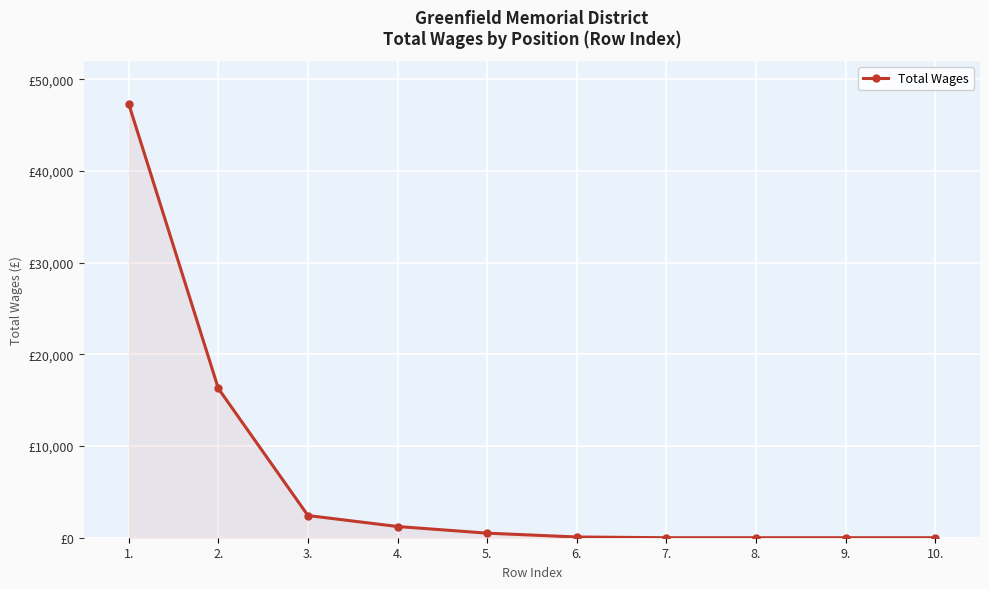

Reading left to right, transcribe all the data shown in this chart.

1.=47330	2.=16284	3.=2420	4.=1224	5.=498	6.=80	7.=0	8.=0	9.=0	10.=0